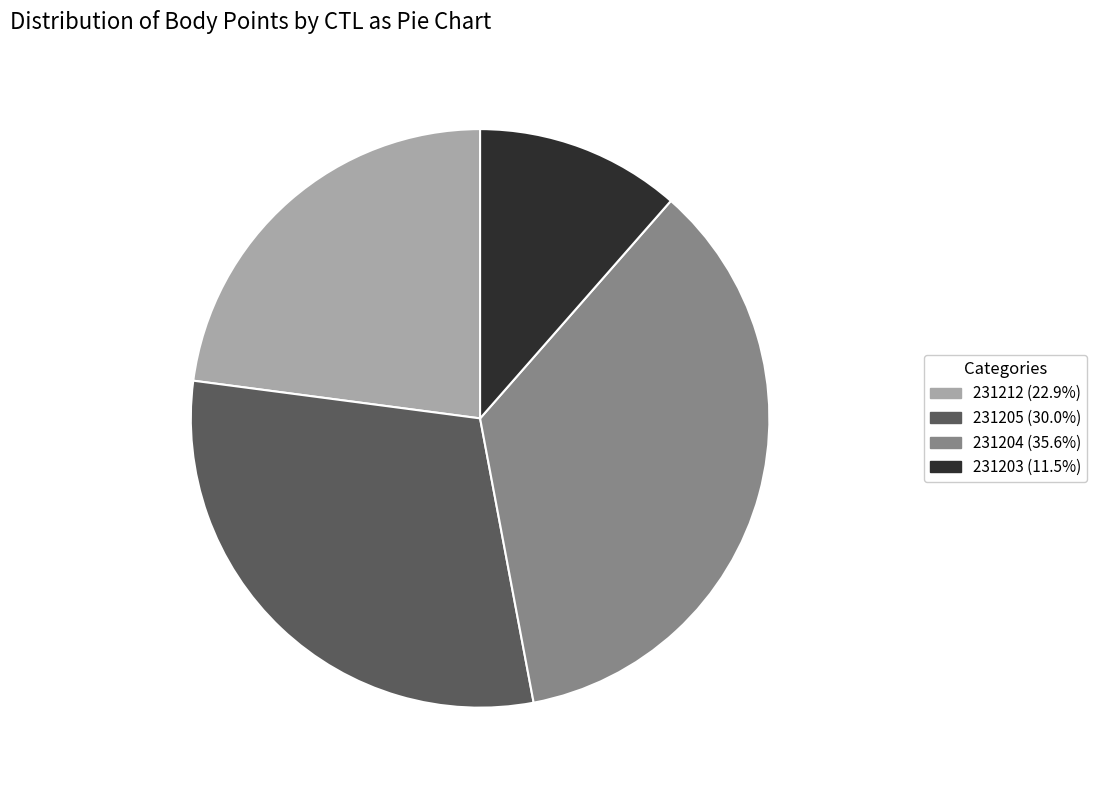

True or false: 231203 accounts for 11% of the total.

True